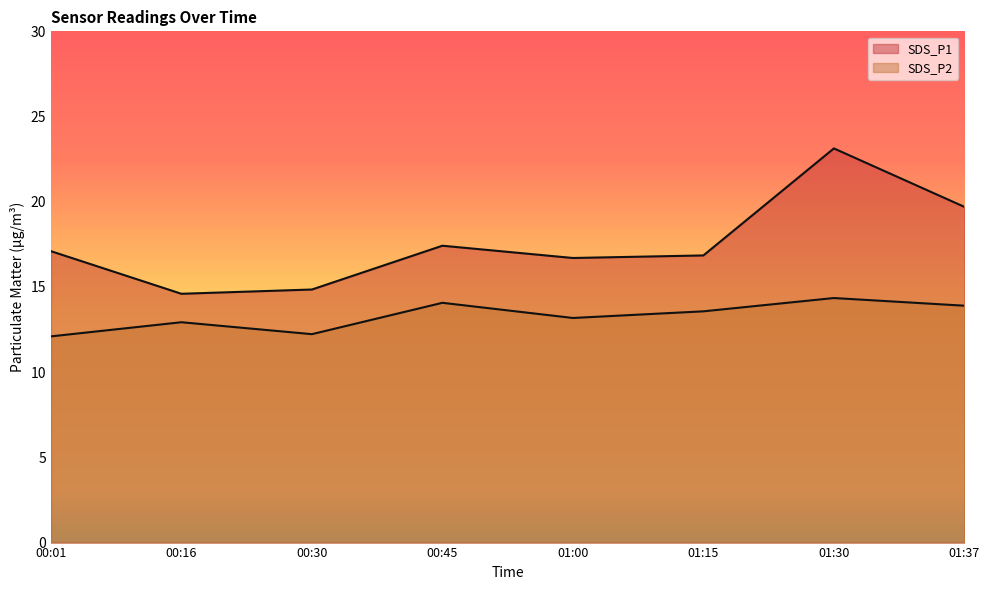

Rank the series by their average value, from highest to lowest.

SDS_P1, SDS_P2